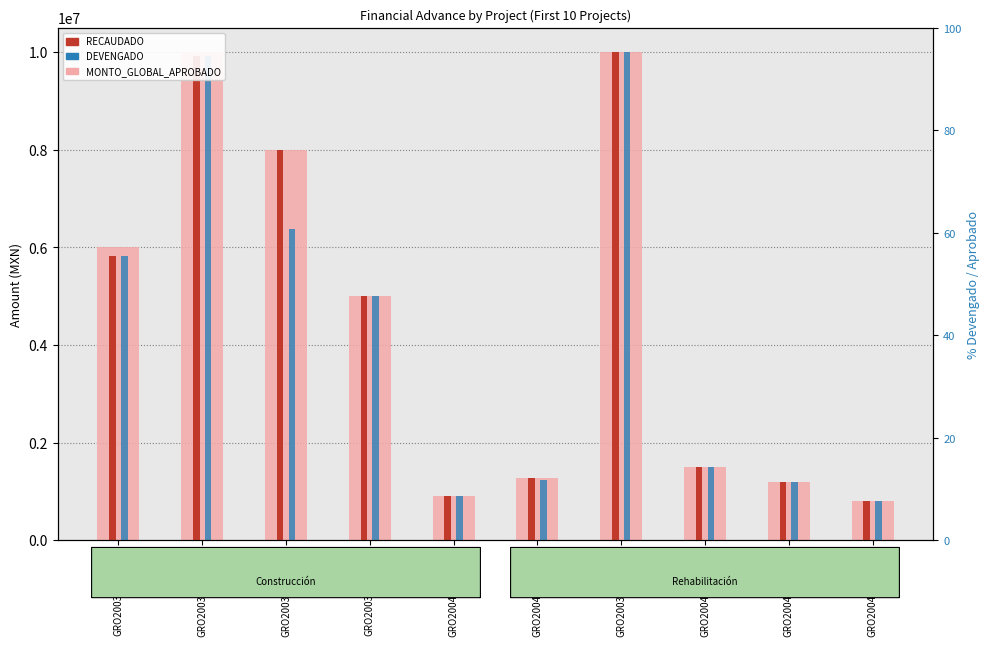

Which series has the largest total across all categories?

MONTO_GLOBAL_APROBADO